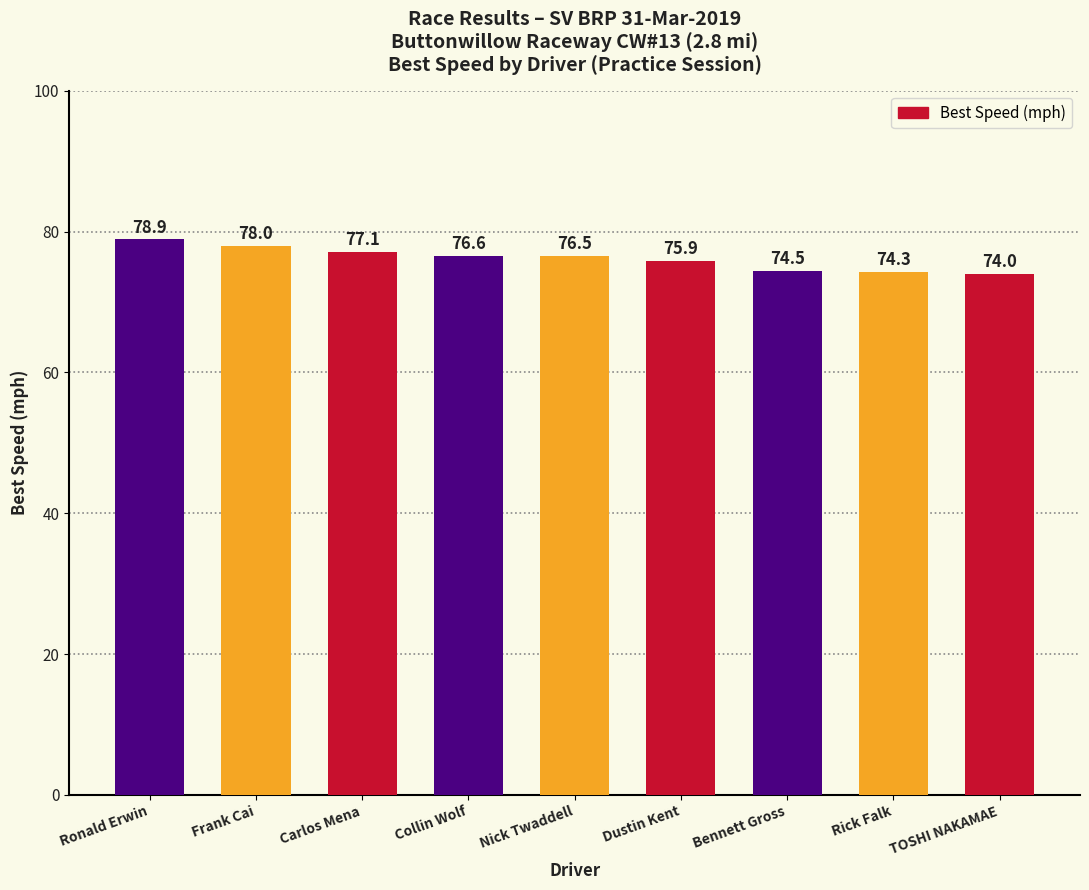

List the labels in order of value, largest first.

Ronald Erwin, Frank Cai, Carlos Mena, Collin Wolf, Nick Twaddell, Dustin Kent, Bennett Gross, Rick Falk, TOSHI NAKAMAE